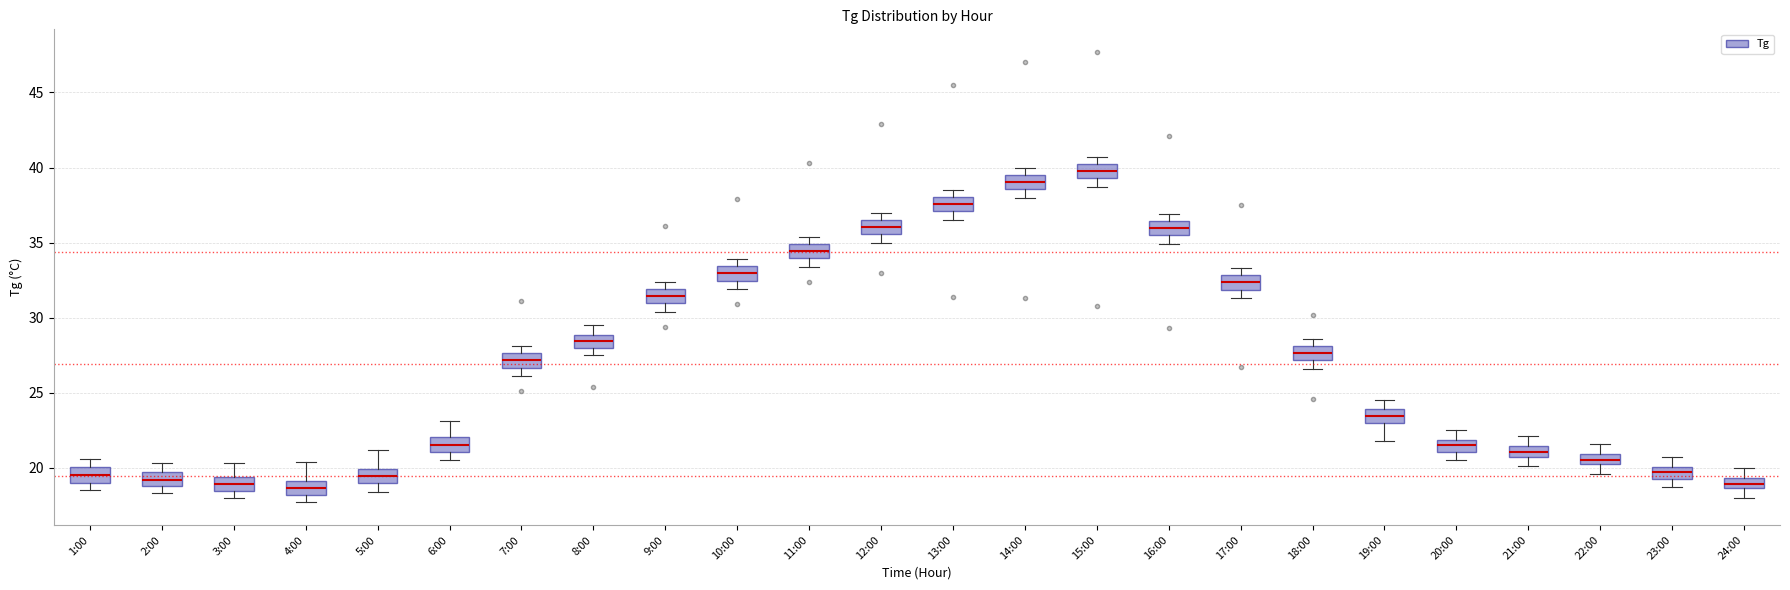

Which box has the highest median line?

15:00